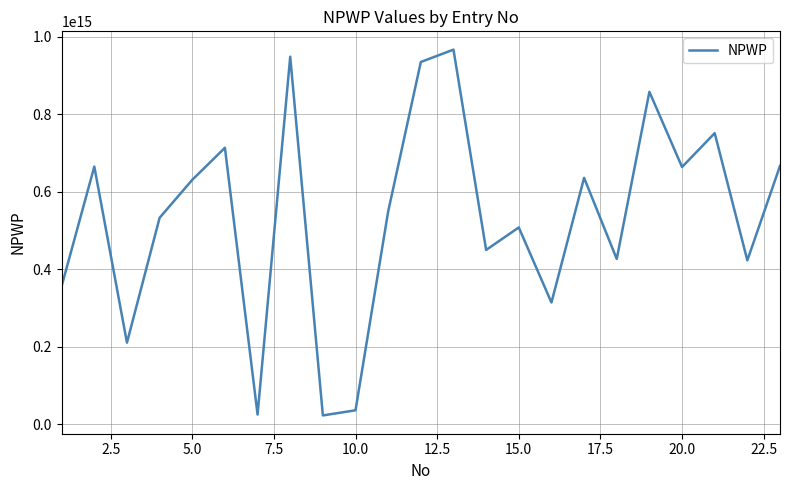

Reading left to right, extract all data points from this chart.

356796383602000	665006185602000	210731923602000	532937356602000	630904316602000	713637635602000	25256538602000	948617204602000	22968838602000	36245694602000	549301463602000	934980756602000	966884835602000	449991371602000	508027166602000	314368044602000	636081929603000	426608675602000	858094709602000	663934289602000	751343724602000	423085349602000	666767868602000